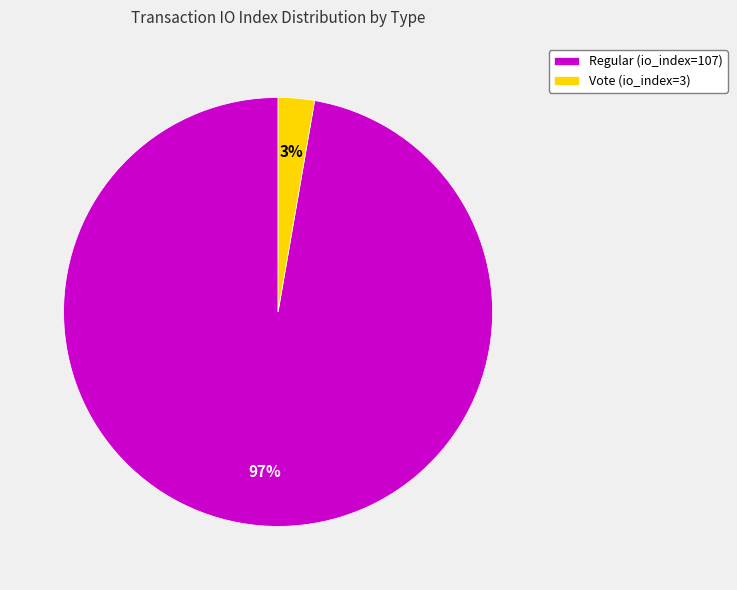

Rank the categories by value from highest to lowest.

Regular (io_index=107), Vote (io_index=3)